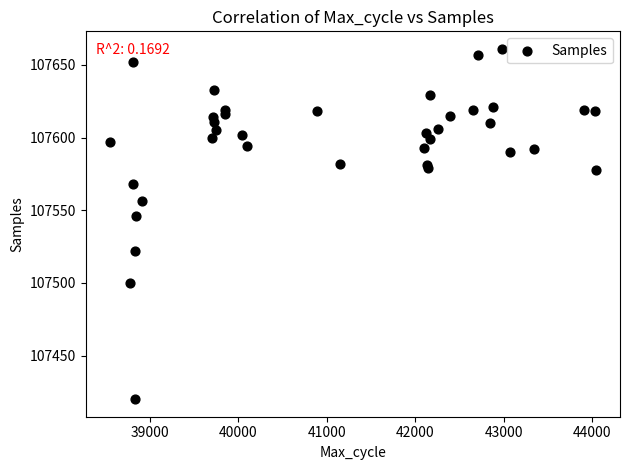

What Y value in the scatter plot is closest to 107540?

107546